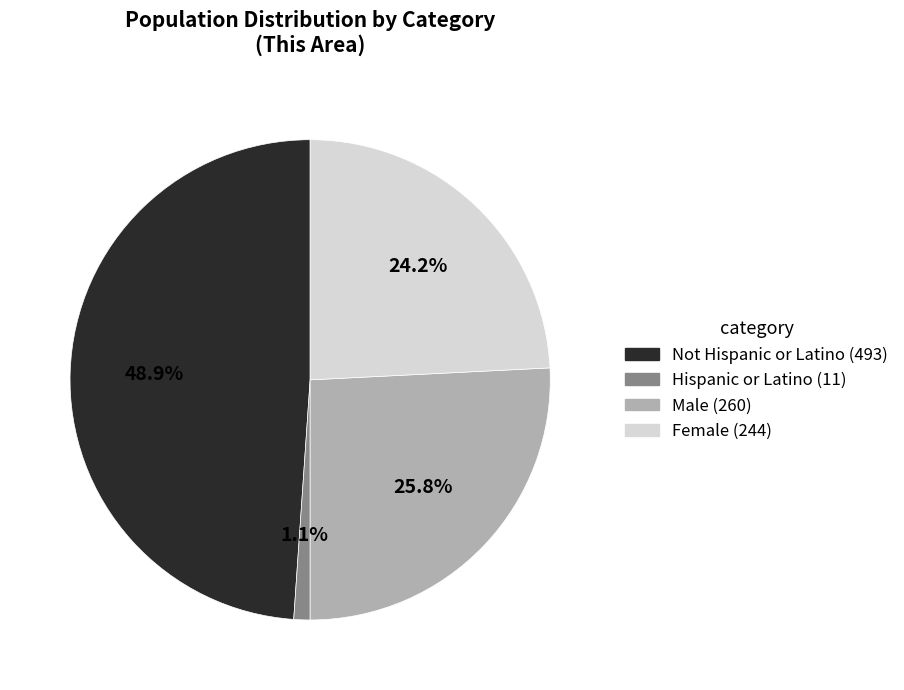

Is there any slice that represents more than half of the pie?

No